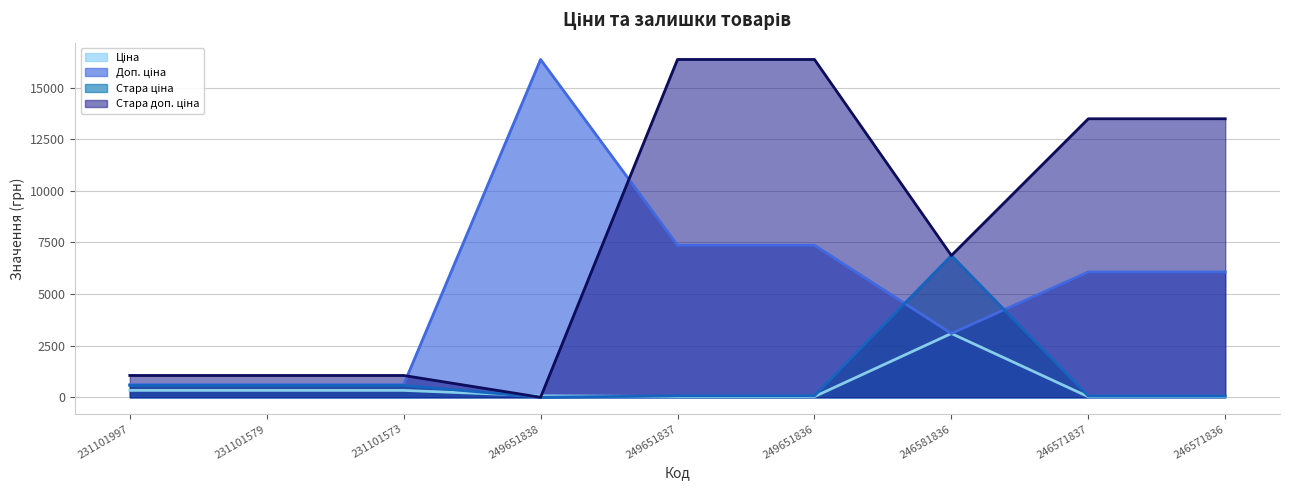

Between 249651838 and 246571837, which series saw the biggest shift?

Стара доп. ціна (лінія)